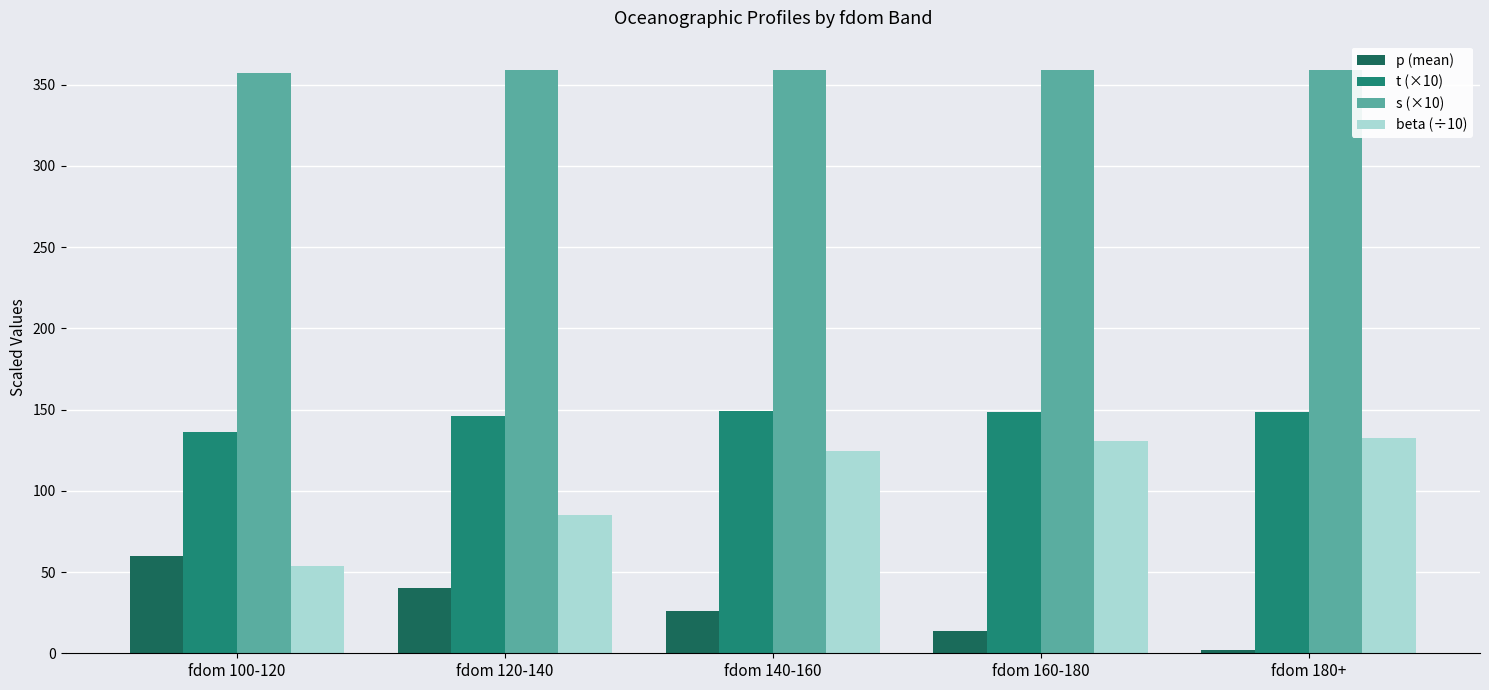

What is the highest value of the s (×10) series?

359.1